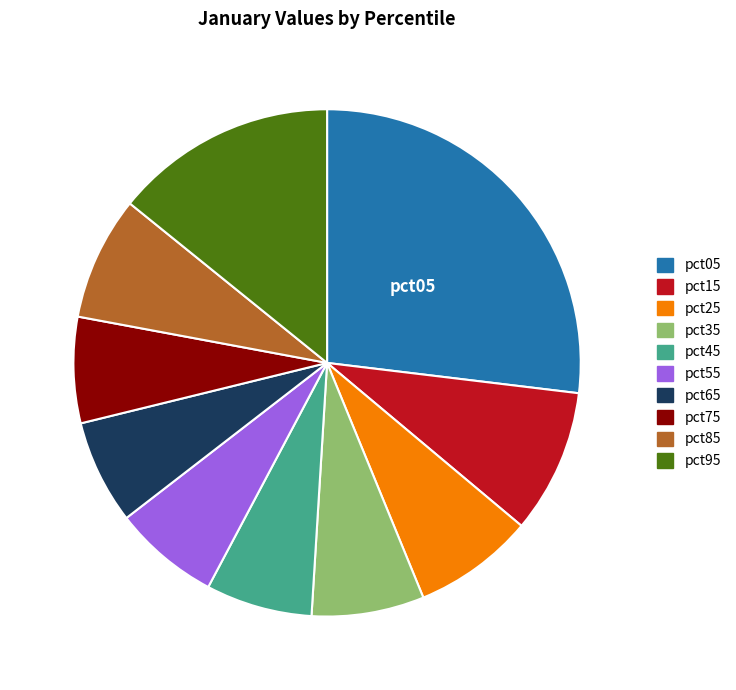

True or false: pct25 accounts for 8% of the total.

True